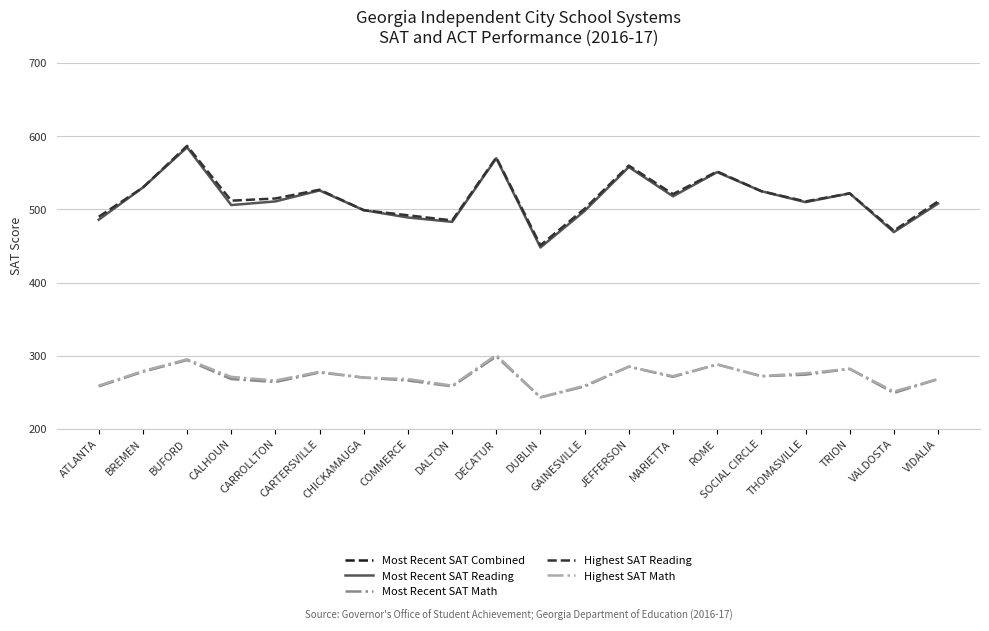

What is the difference between the second highest and second lowest values in the Most Recent SAT Combined series?

205